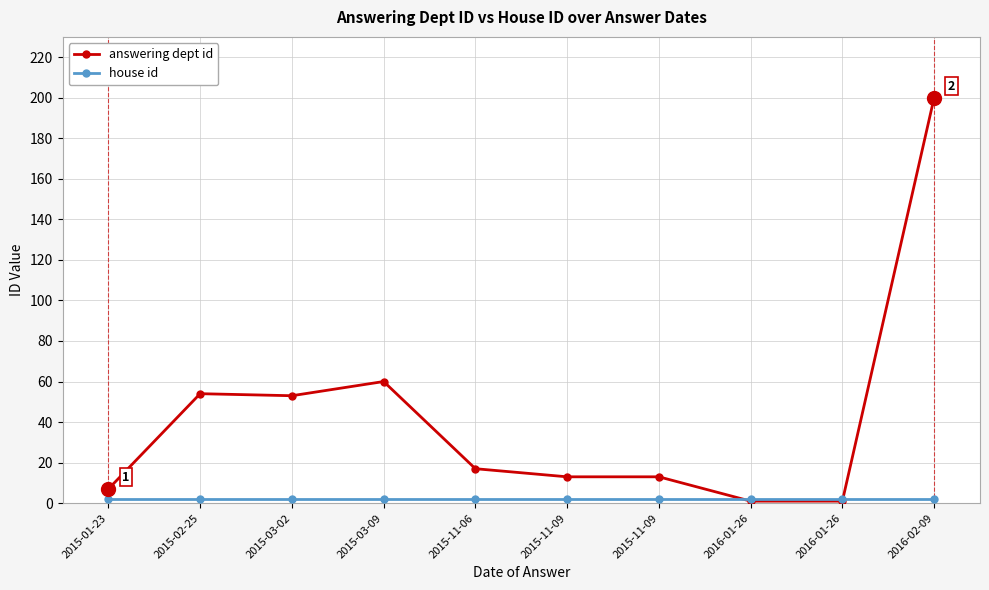

The value of house id at 2015-03-09 is 3. True or false?

False